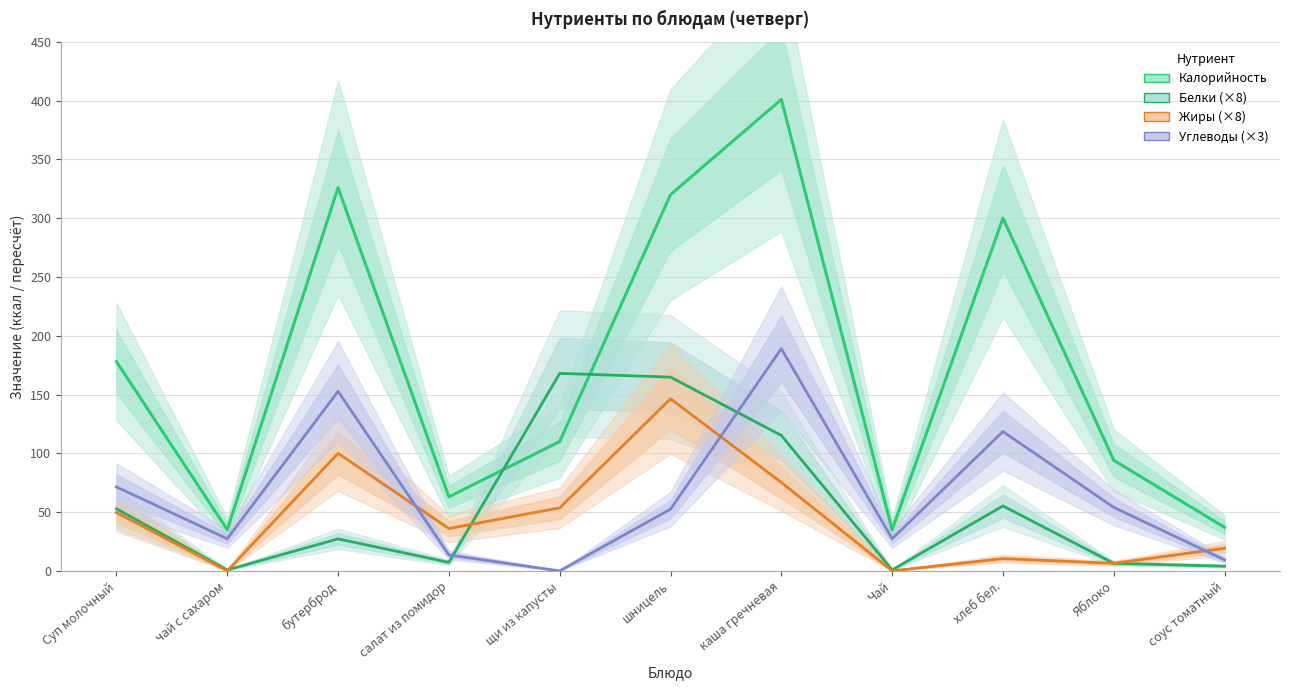

List the series in order of their peak value, lowest first.

Жиры (×8), Белки (×8), Углеводы (×3), Калорийность